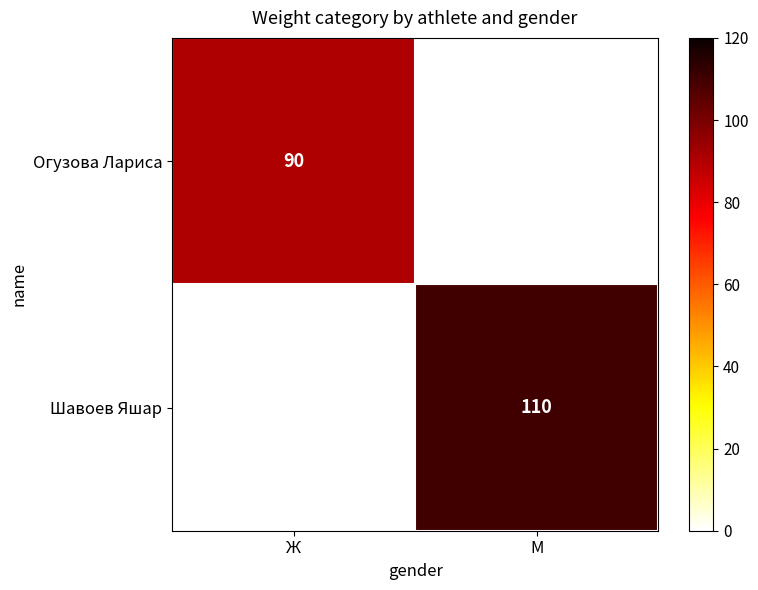

What is the lowest value of the Огузова Лариса series?

90.0